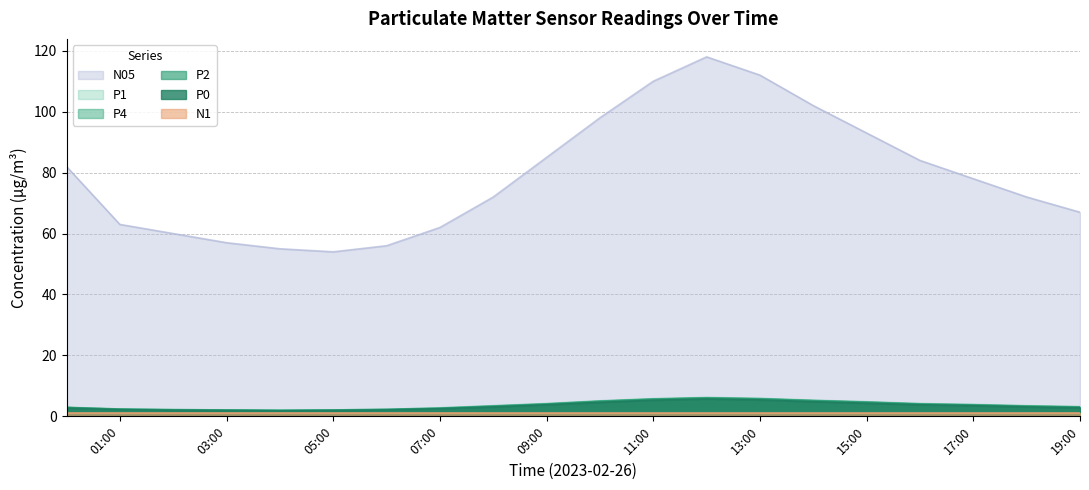

How many values in the N05 series are below 78?

10